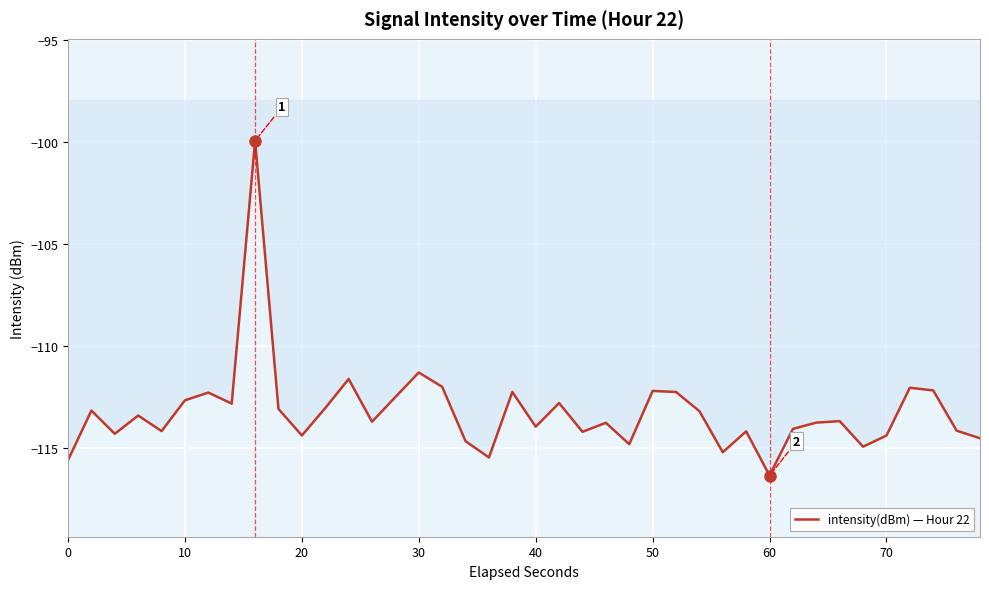

What is the difference between the maximum and minimum values?

16.4